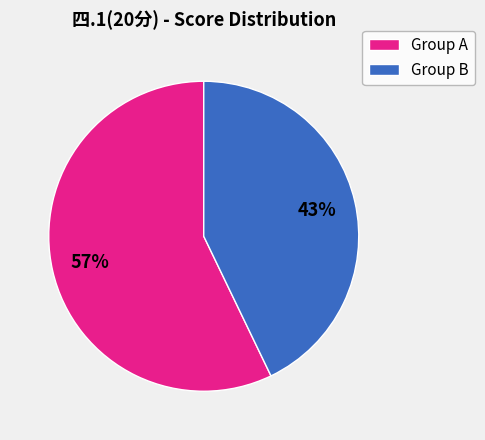

Is it true that Group A is 57% of the pie?

True